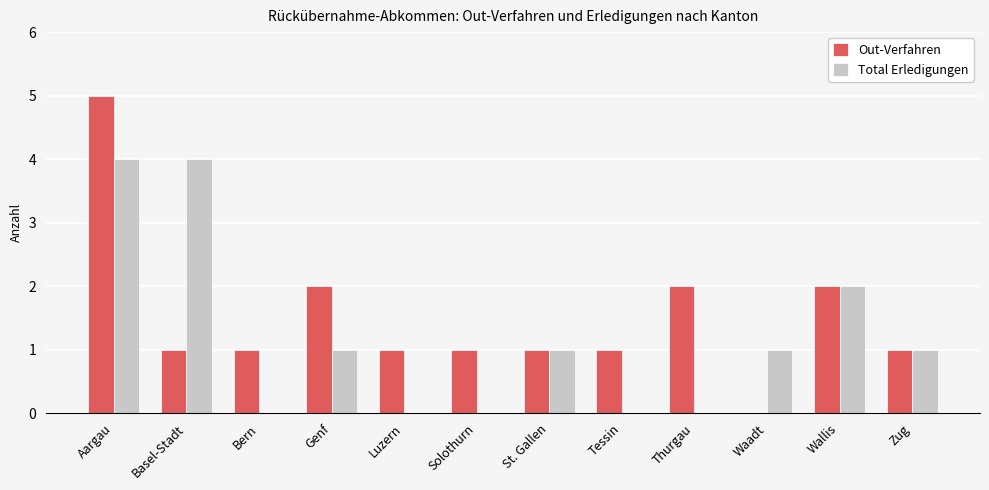

How many groups of bars are there?

12